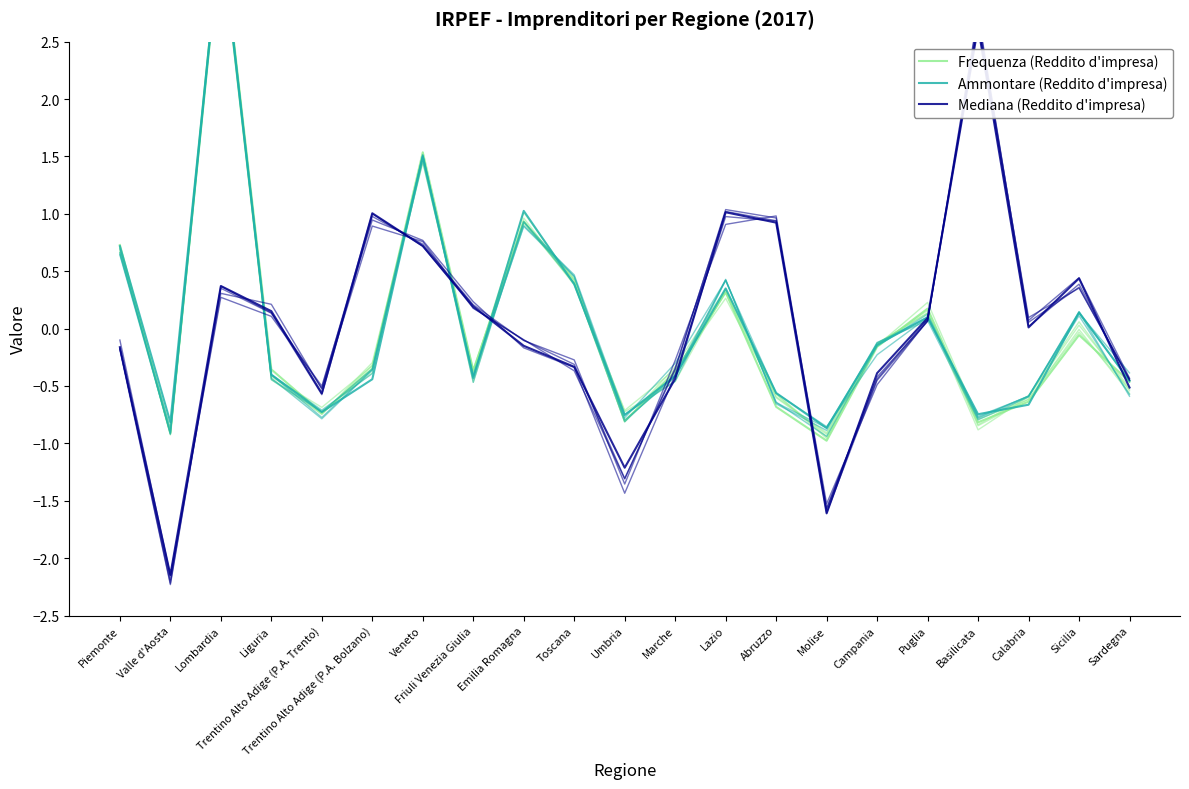

What is the difference between the highest and lowest values at Lazio?

0.7